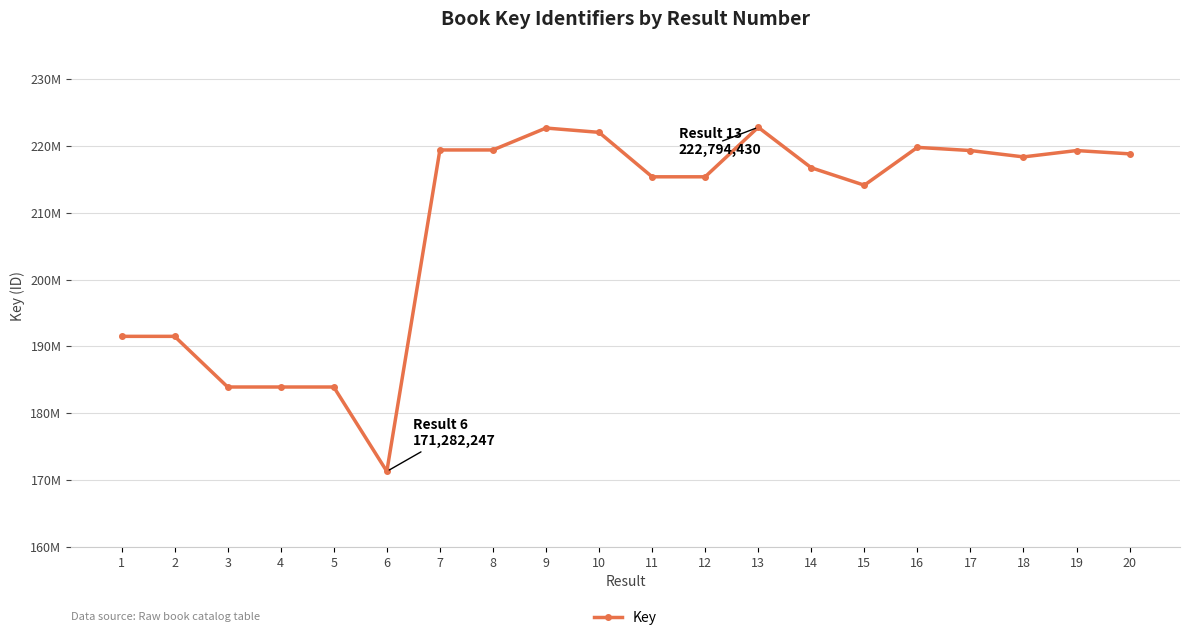

Is it true that the value at 9 is 378379759?

False